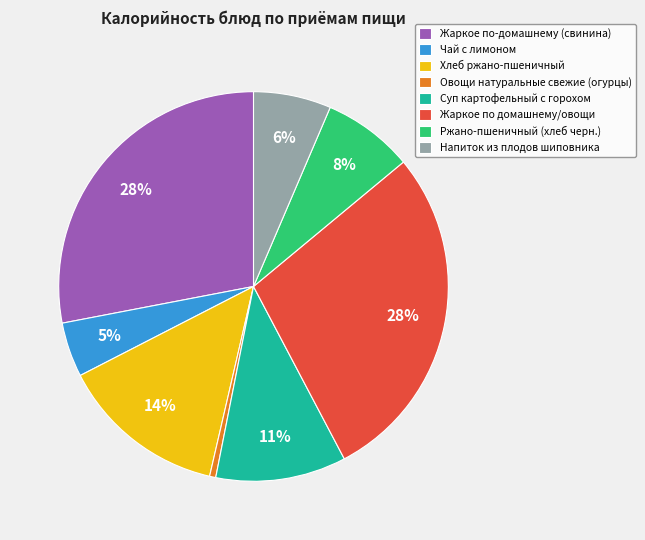

To the nearest percent, what is the combined percentage of Овощи натуральные свежие (огурцы) and Жаркое по-домашнему (свинина)?

29%